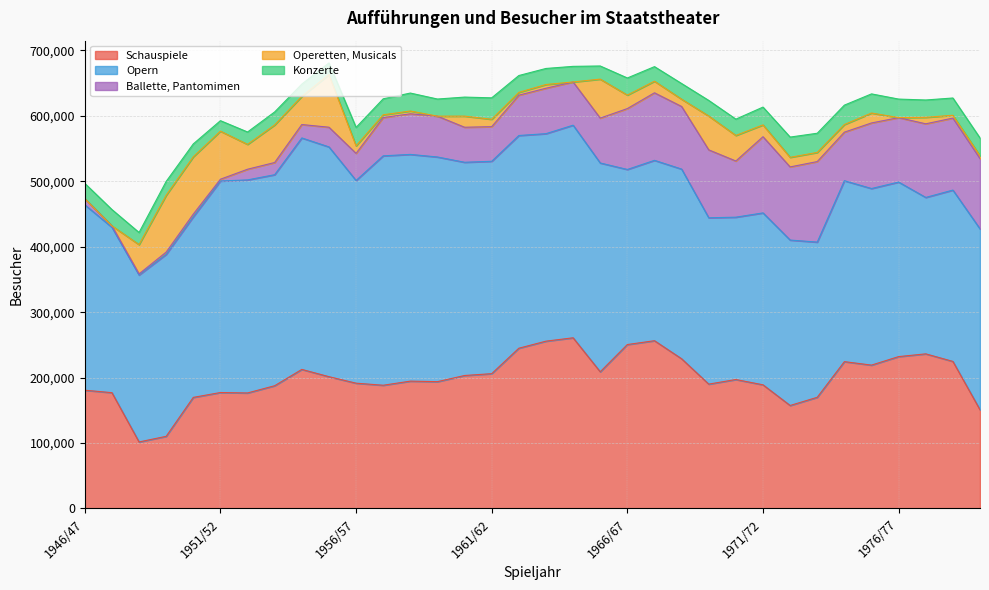

At which label does Schauspiele first exceed 197088?

1954/55